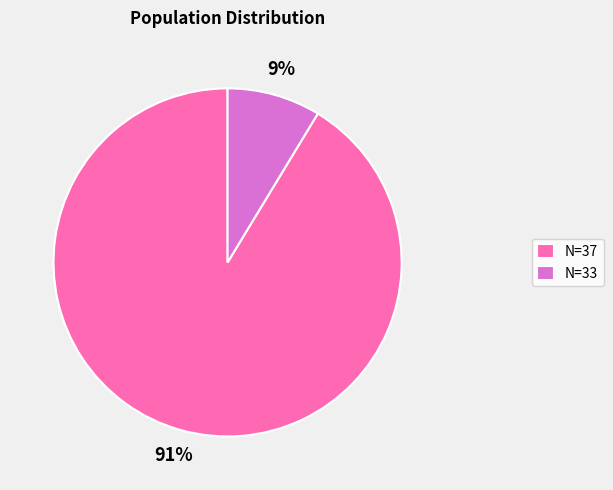

Which slice is the largest?

N=37